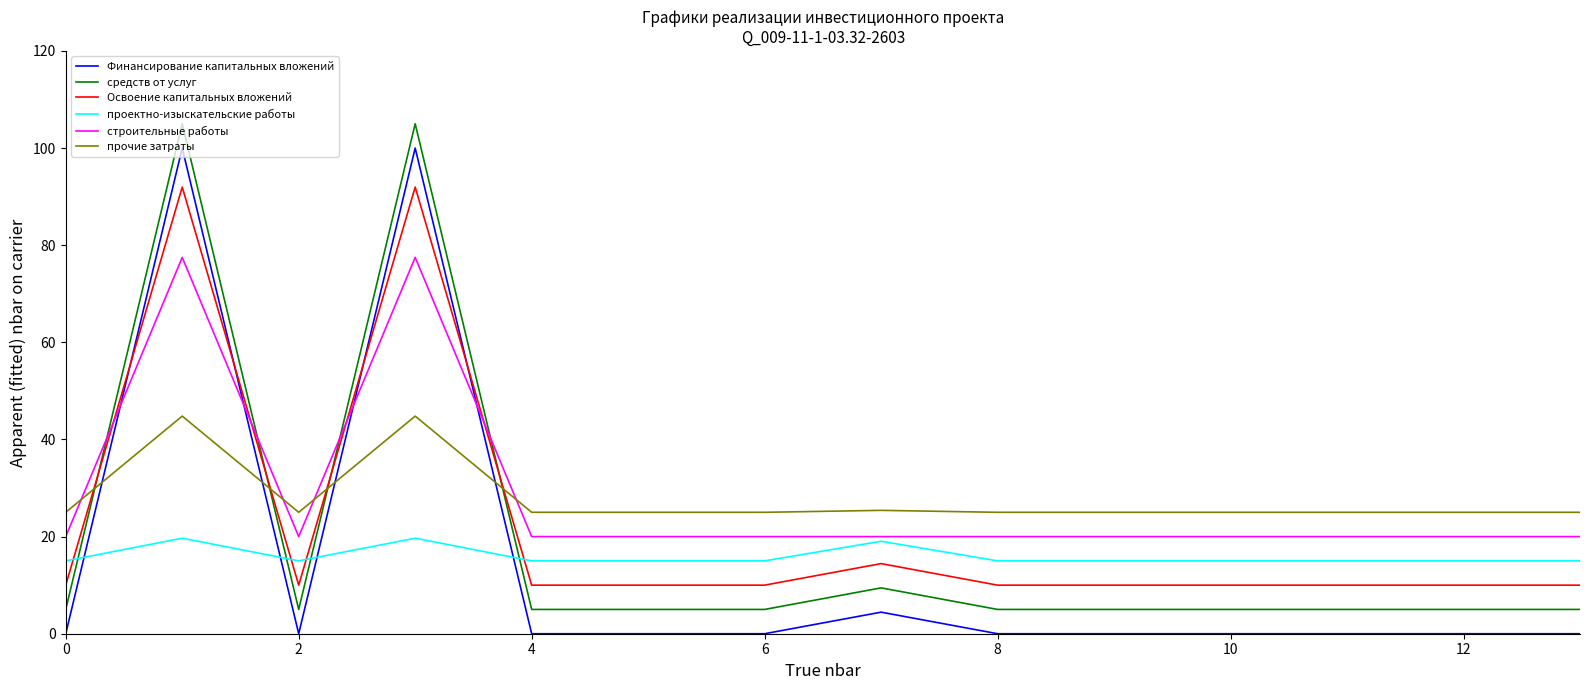

How many intersections are there between прочие затраты and Финансирование капитальных вложений?

4